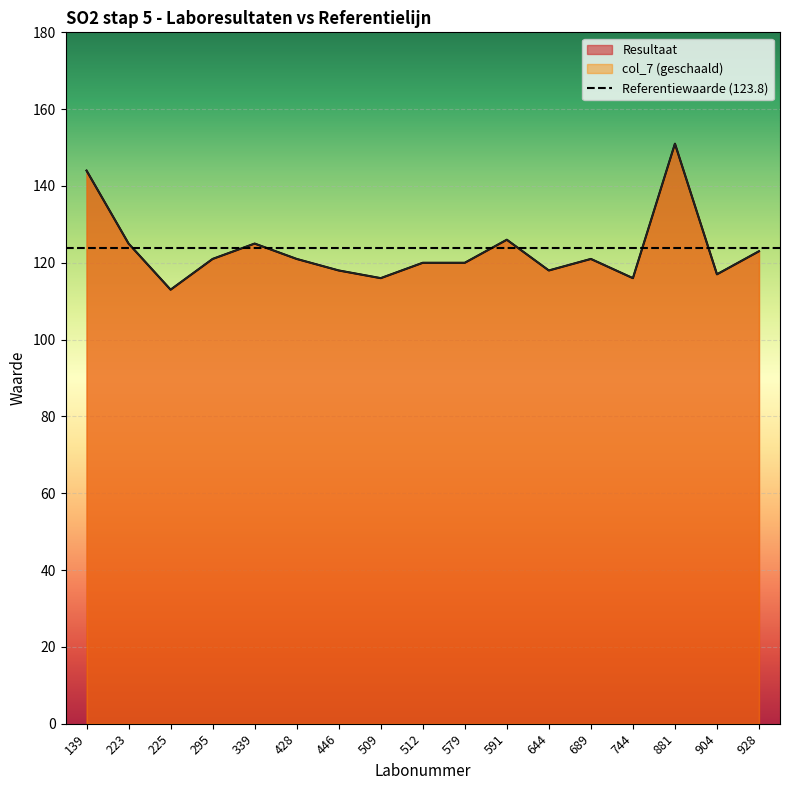

Reading left to right, transcribe all the data shown in this chart.

144	125	113	121	125	121	118	116	120	120	126	118	121	116	151	117	123